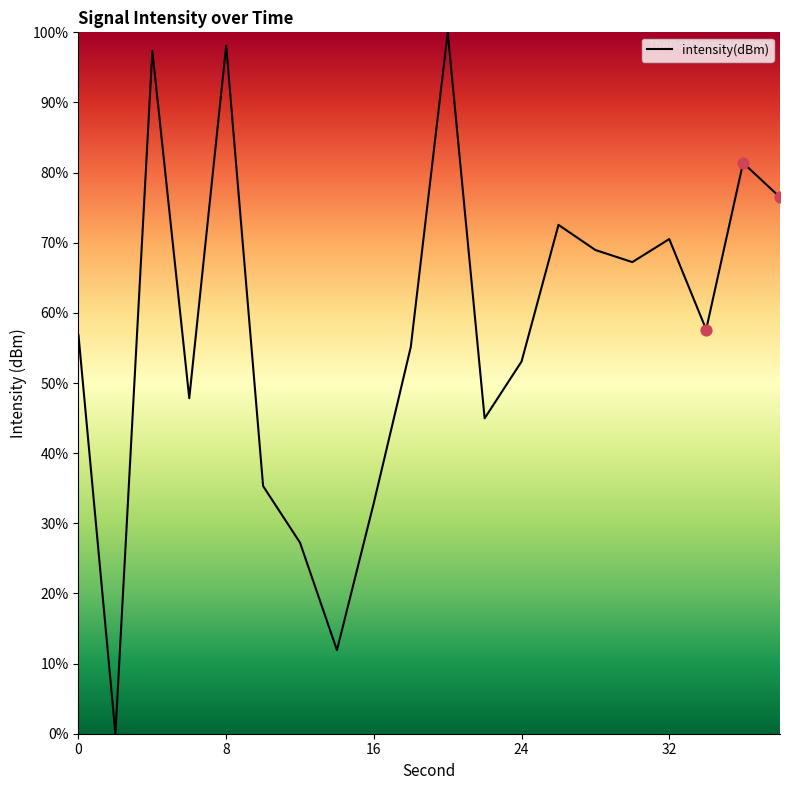

What is the difference between the maximum and minimum values?

100.0